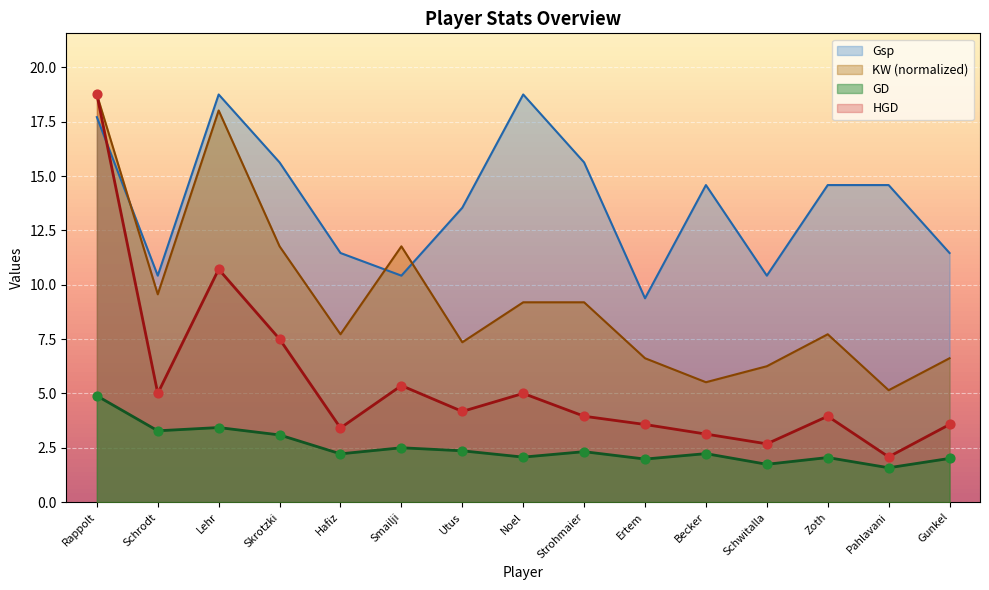

What is the total value across all series at Noel?

35.0